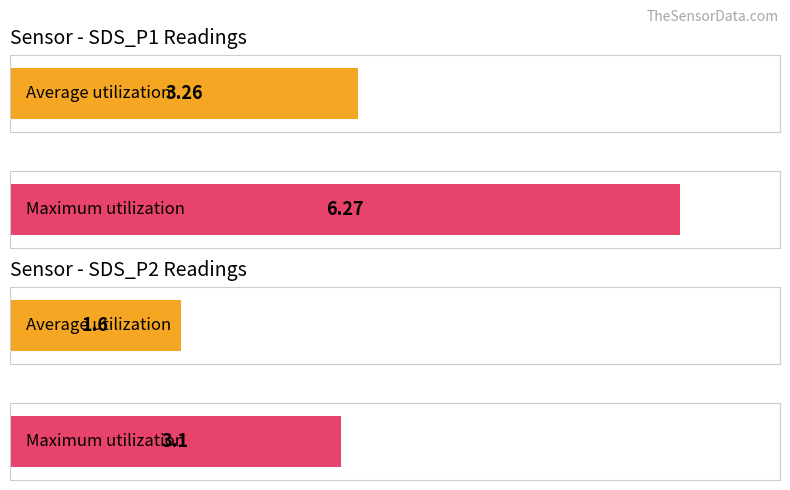

What are all the series names shown in the legend?

SDS_P1, SDS_P2